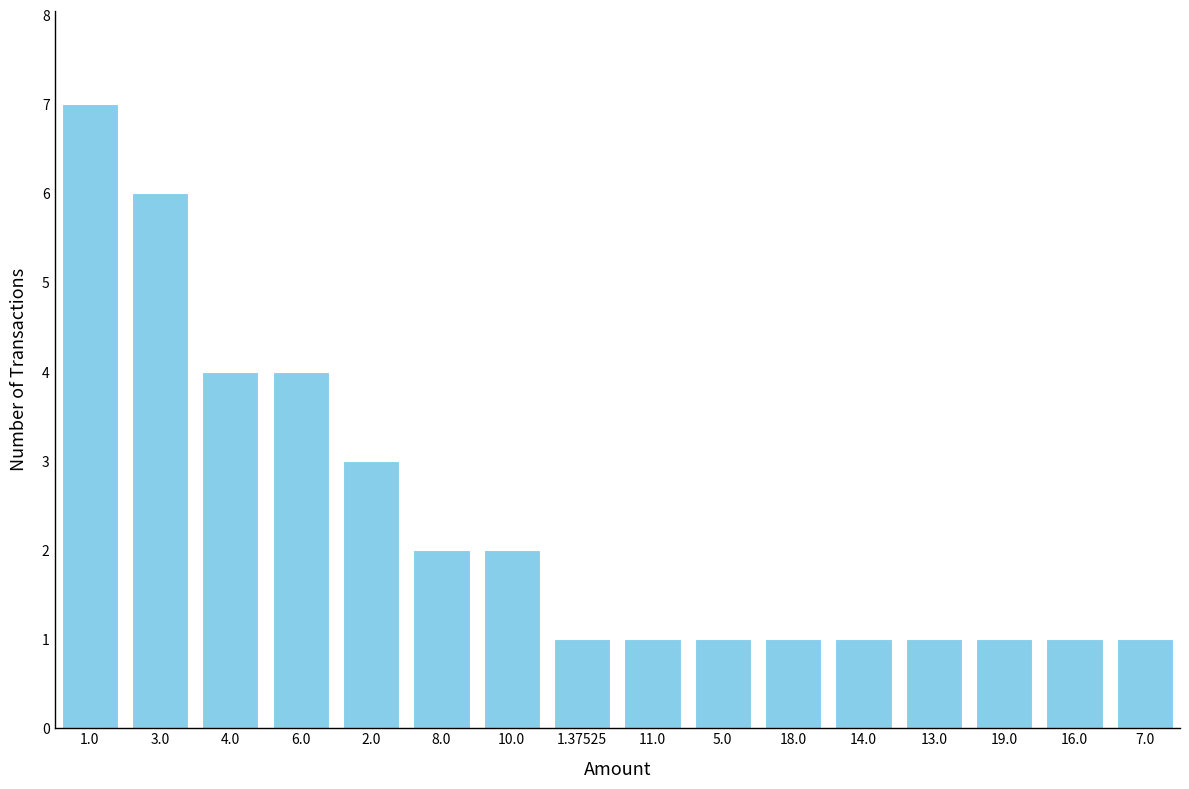

Reading right to left, transcribe all the data shown in this chart.

1	1	1	1	1	1	1	1	1	2	2	3	4	4	6	7